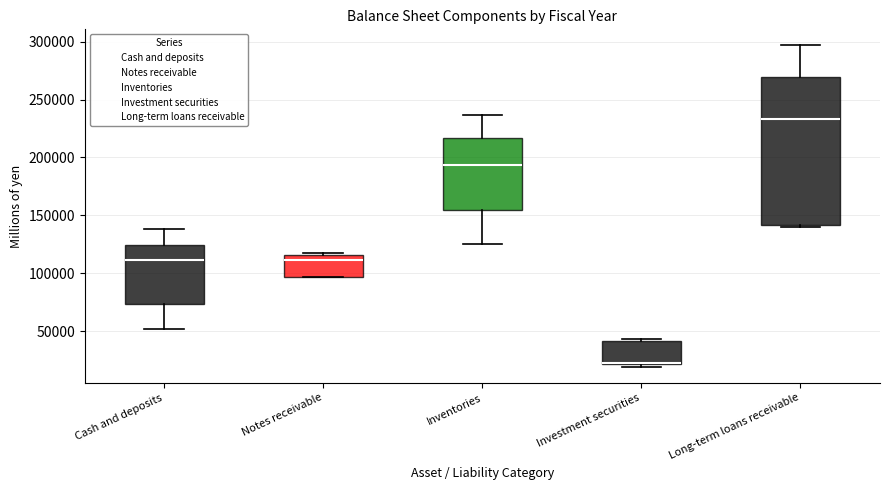

Reading left to right, read every box against the y-axis: the position of its median line, the range the box covers, and the ends of its whiskers. The values are not printed on the chart, so give them approximately, as read against the axis.

Cash and deposits: median 110000, box 75000 to 125000, whiskers 50000 to 140000
Notes receivable: median 110000, box 95000 to 115000, whiskers 95000 to 120000
Inventories: median 195000, box 155000 to 215000, whiskers 125000 to 235000
Investment securities: median 20000 (drawn on the box's lower edge), box 20000 to 40000, whiskers 20000 (just below the box's lower edge) to 45000
Long-term loans receivable: median 235000, box 140000 to 270000, whiskers 140000 to 295000